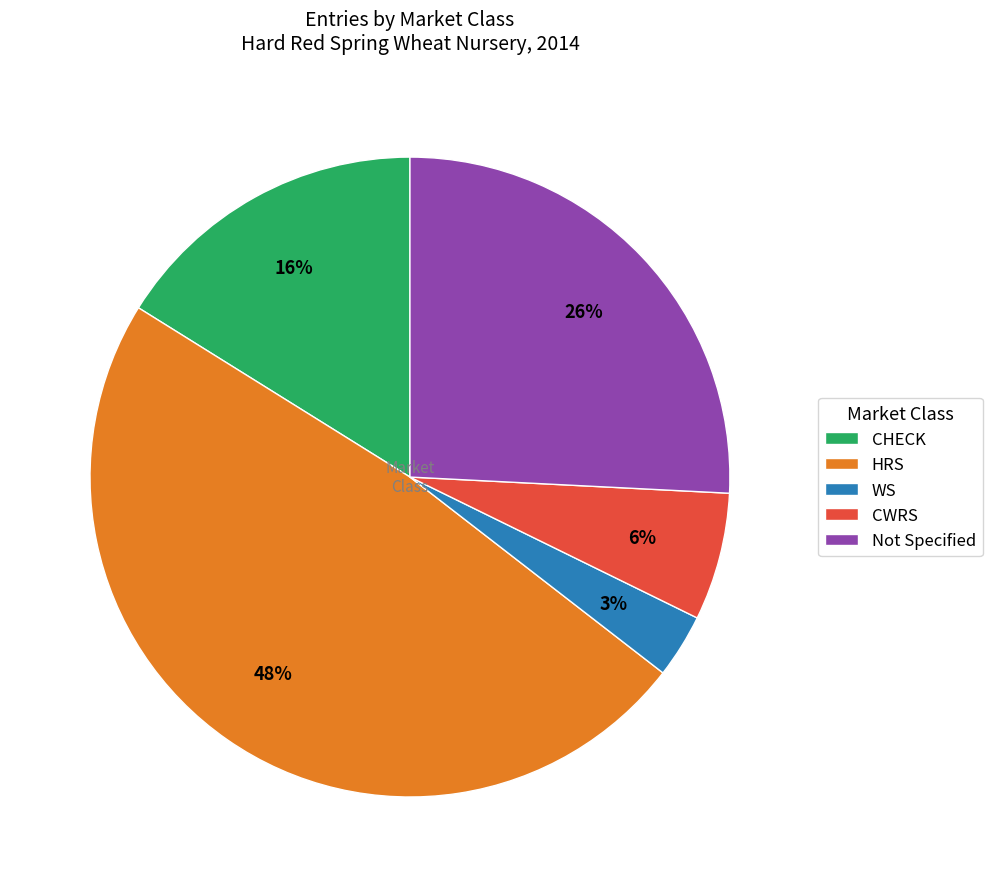

How many segments does this pie chart have?

5